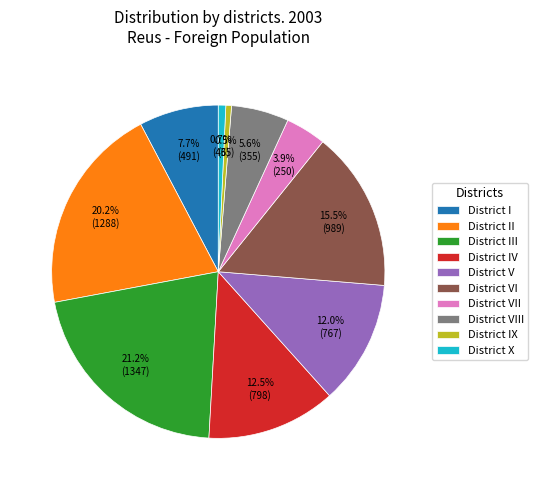

How much of the chart is everything except District IV?

87.5%